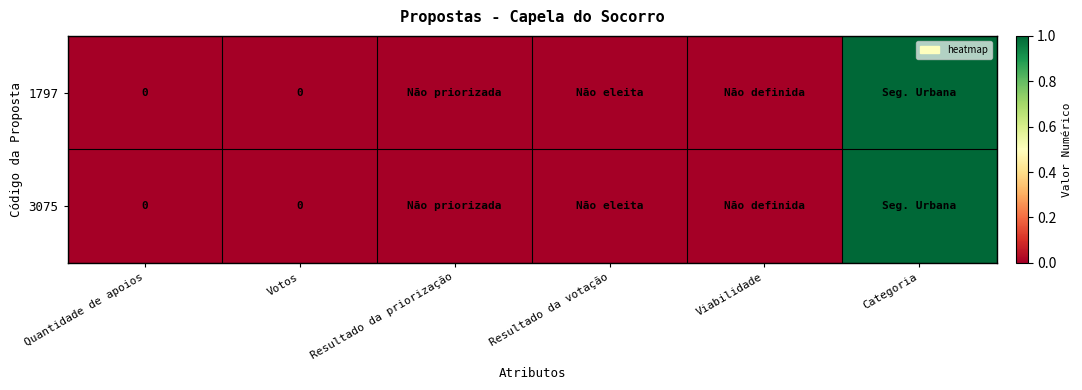

Which category has the lowest value in the 3075 series?

Quantidade de apoios